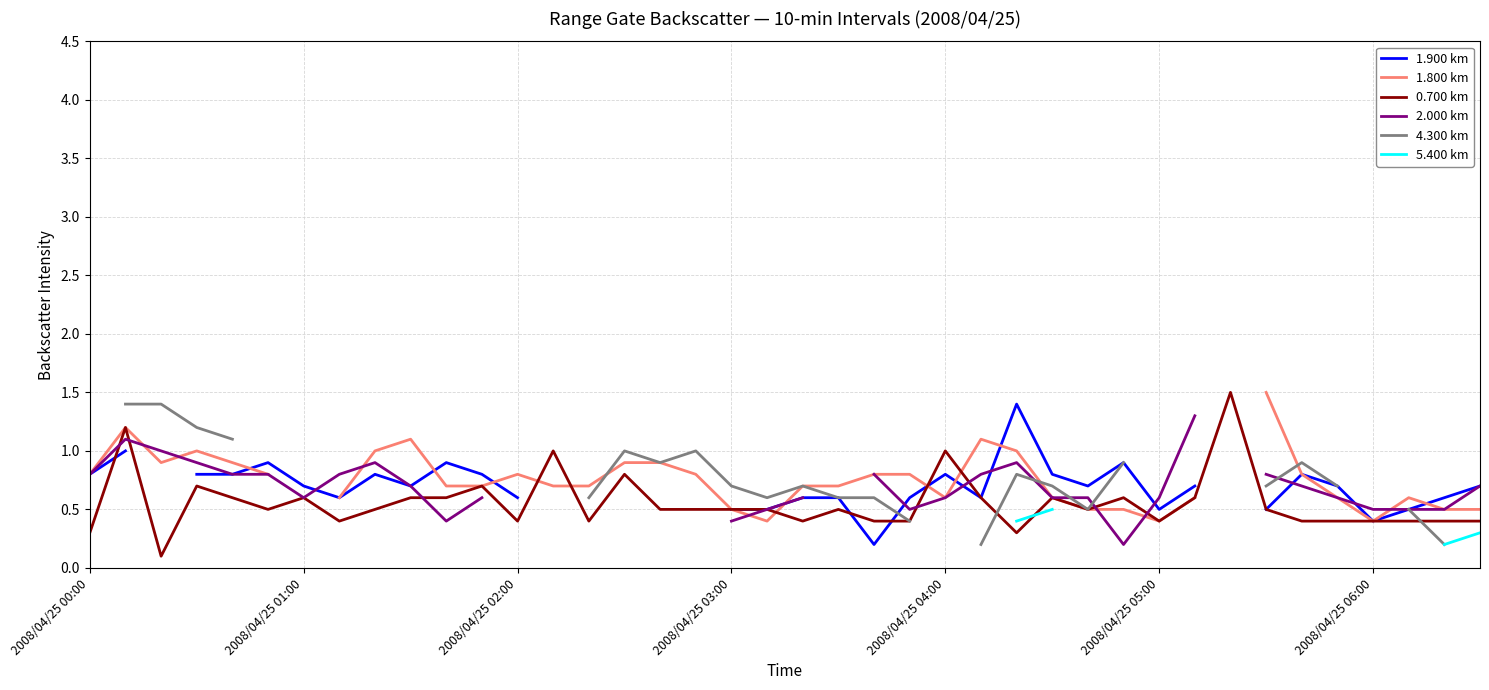

At 37, list the series in order from smallest to largest.

0.700 km, 1.900 km, 2.000 km, 4.300 km, 1.800 km, 5.400 km